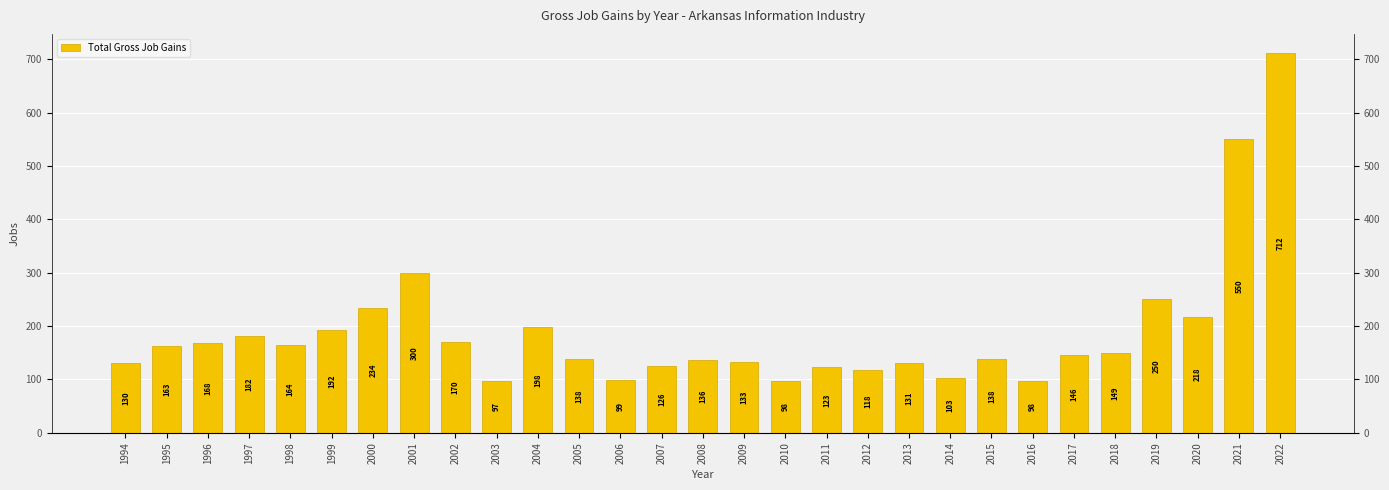

List the labels in order of value, largest first.

2022, 2021, 2001, 2019, 2000, 2020, 2004, 1999, 1997, 2002, 1996, 1998, 1995, 2018, 2017, 2005, 2015, 2008, 2009, 2013, 1994, 2007, 2011, 2012, 2014, 2006, 2010, 2016, 2003